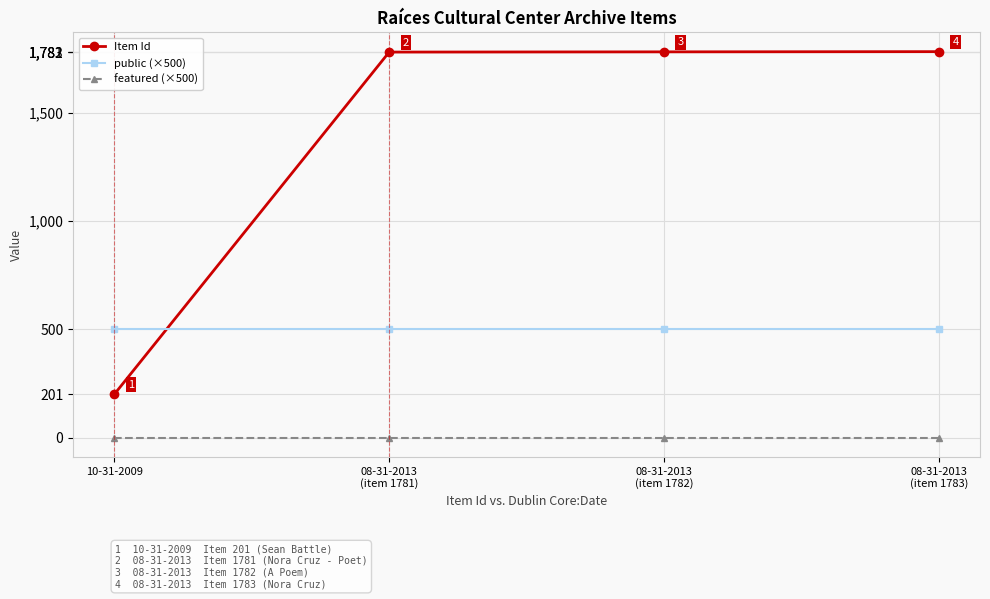

What is the label of the 3rd point from the right?

08-31-2013
(item 1781)